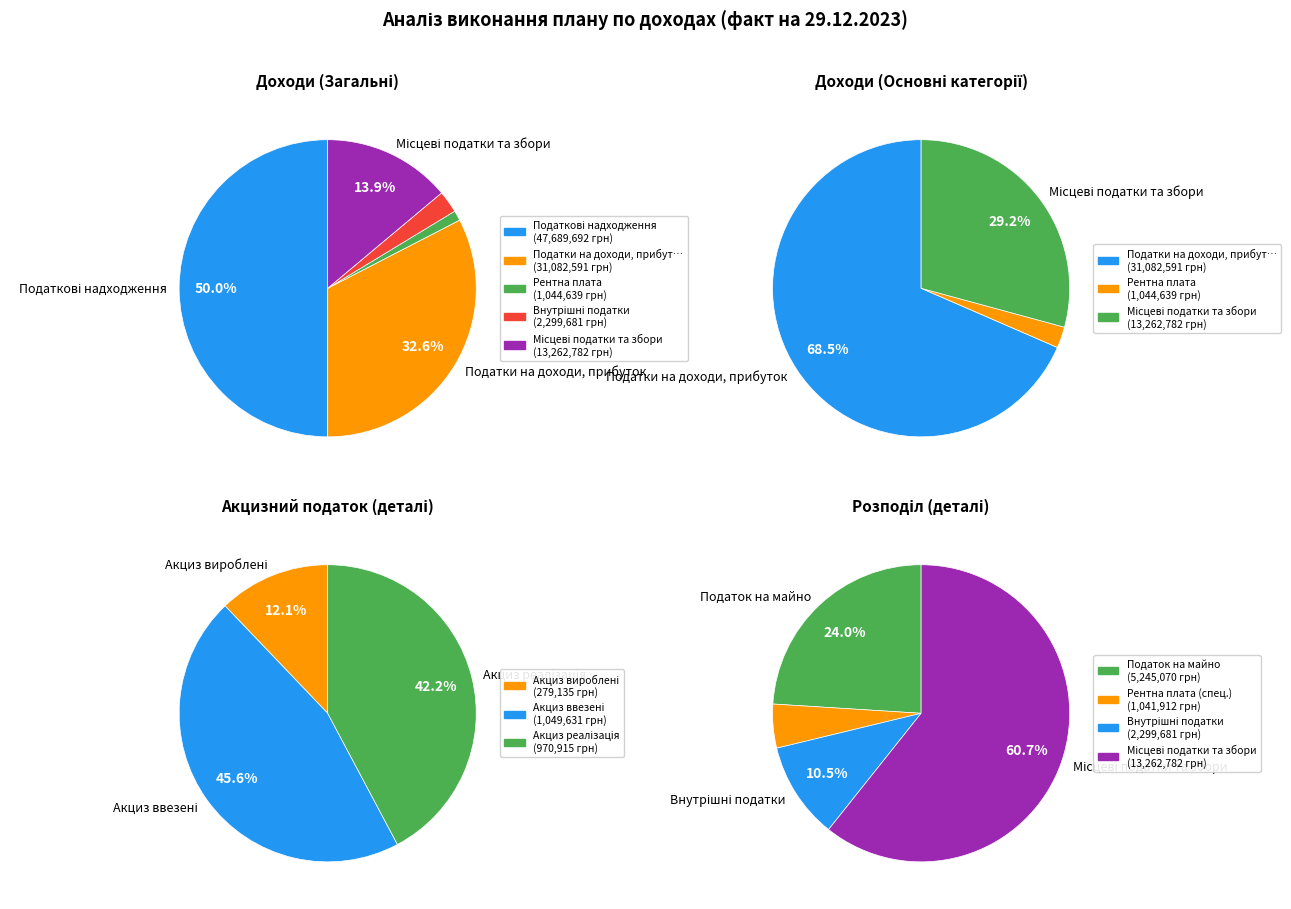

What is the largest slice in the pie chart?

Податкові надходження